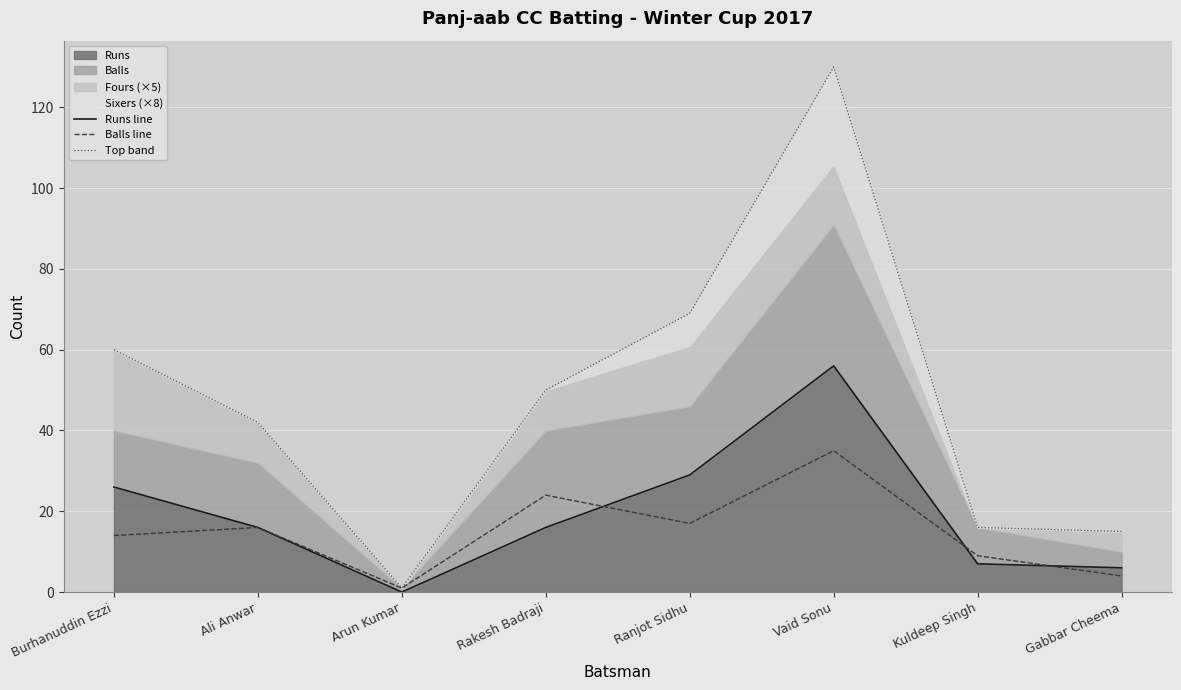

How many values in the Balls line series are below 16?

4